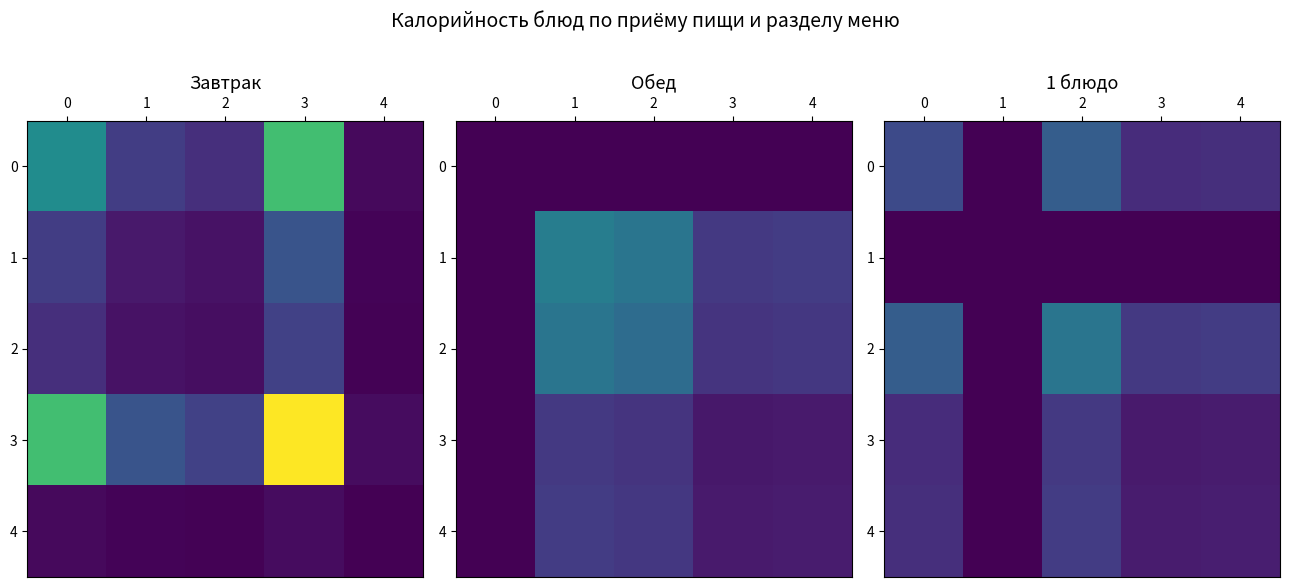

List the series in order of their peak value, lowest first.

1, 3, 4, 0, 2